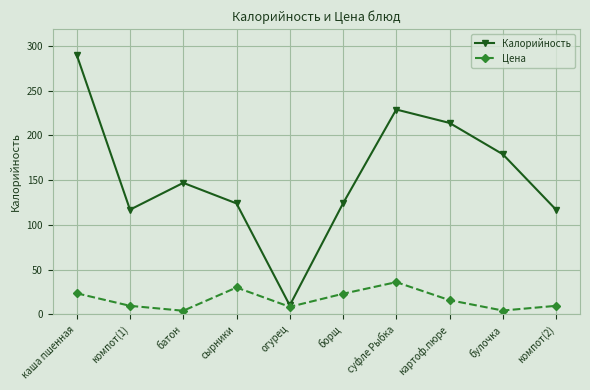

What is the label of the 7th point from the left?

суфле Рыбка